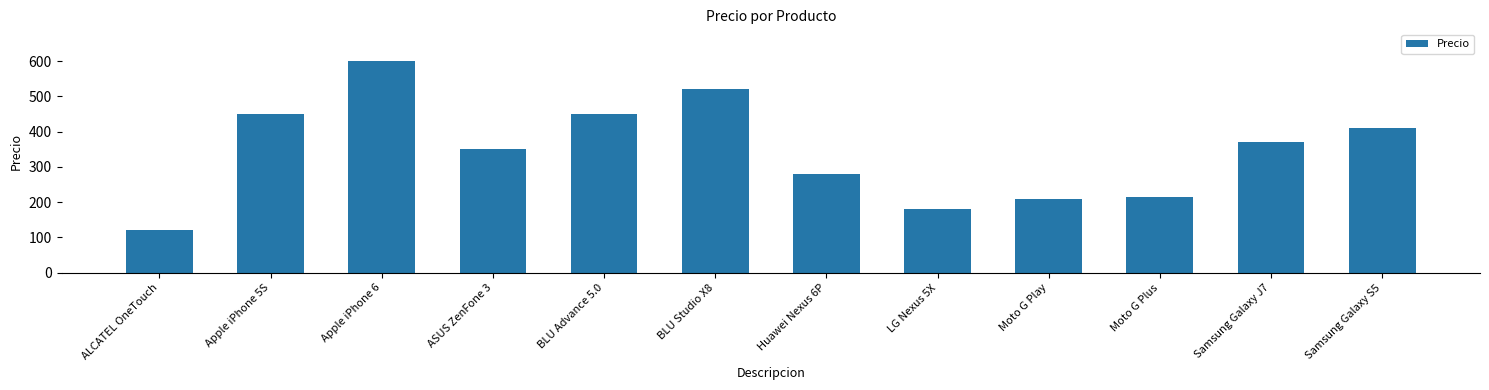

What is the maximum value shown in the chart?

600